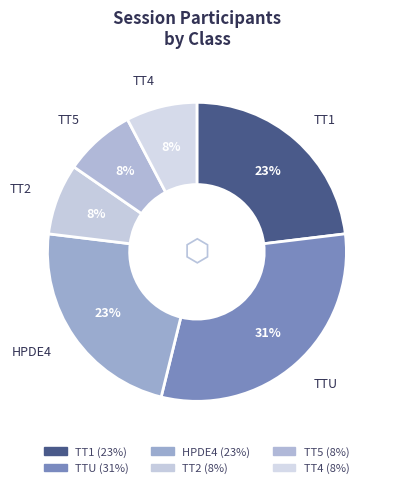

Is it true that TT5 is 17% of the pie?

False